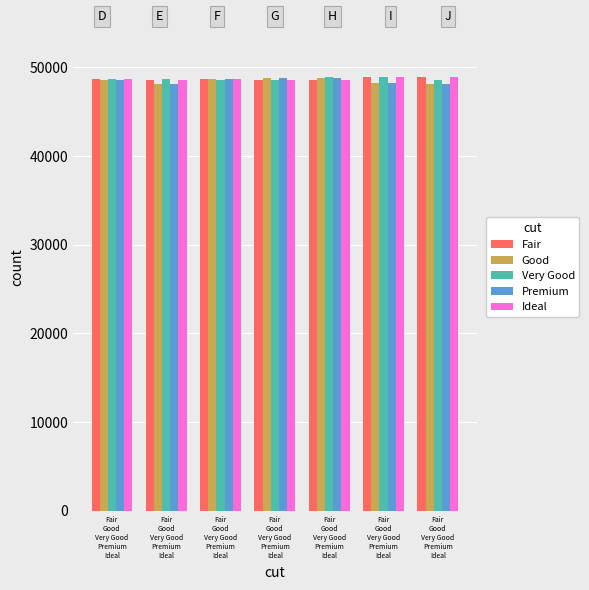

Reading left to right, extract all data points from this chart.

Fair: 48685	48589	48642	48623	48544	48956	48934
Good: 48607	48151	48720	48774	48752	48180	48094
Very Good: 48685	48642	48623	48544	48956	48934	48607
Premium: 48589	48151	48720	48774	48752	48180	48094
Ideal: 48685	48589	48642	48623	48544	48956	48934